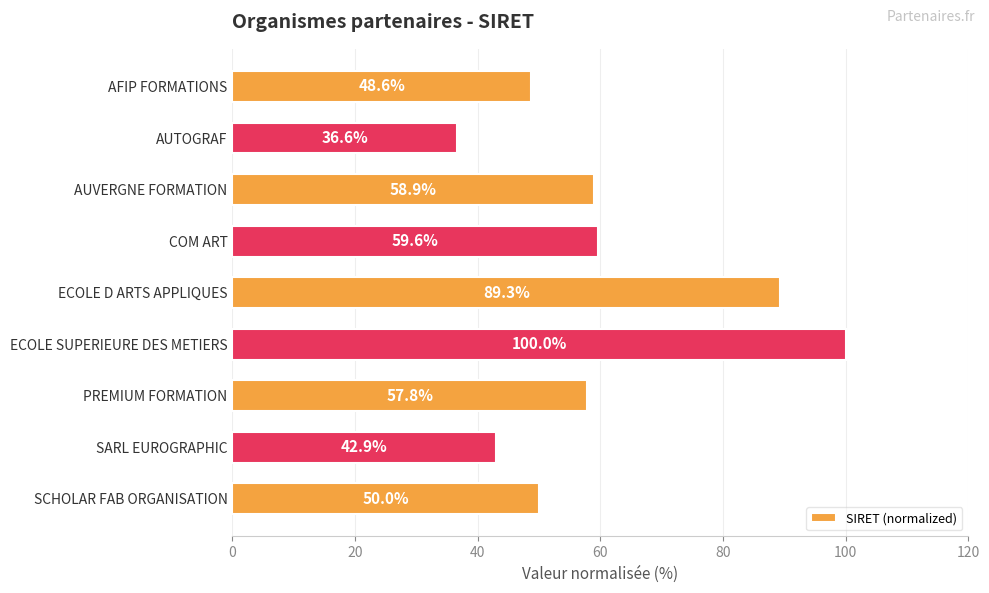

What is the difference between the maximum and minimum values?

63.4